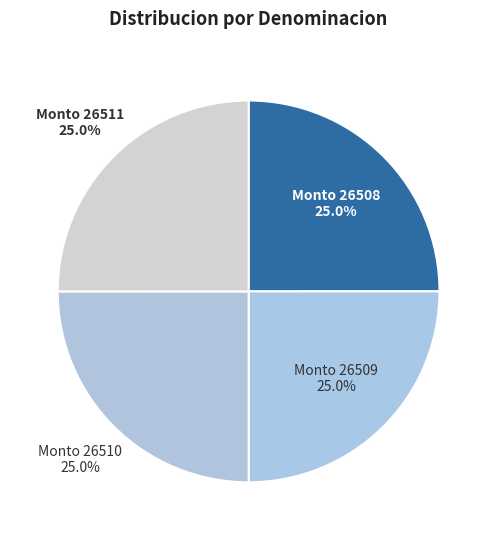

Approximately how many times larger is the value at Monto 26509 compared to Monto 26510?

1.0